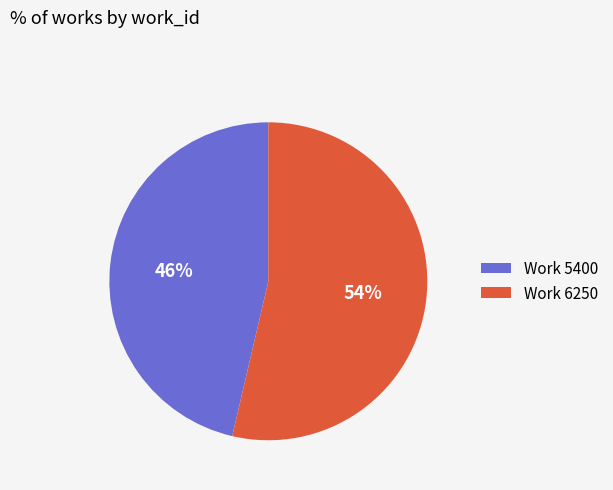

Does Work 5400 represent more than half of the total?

No